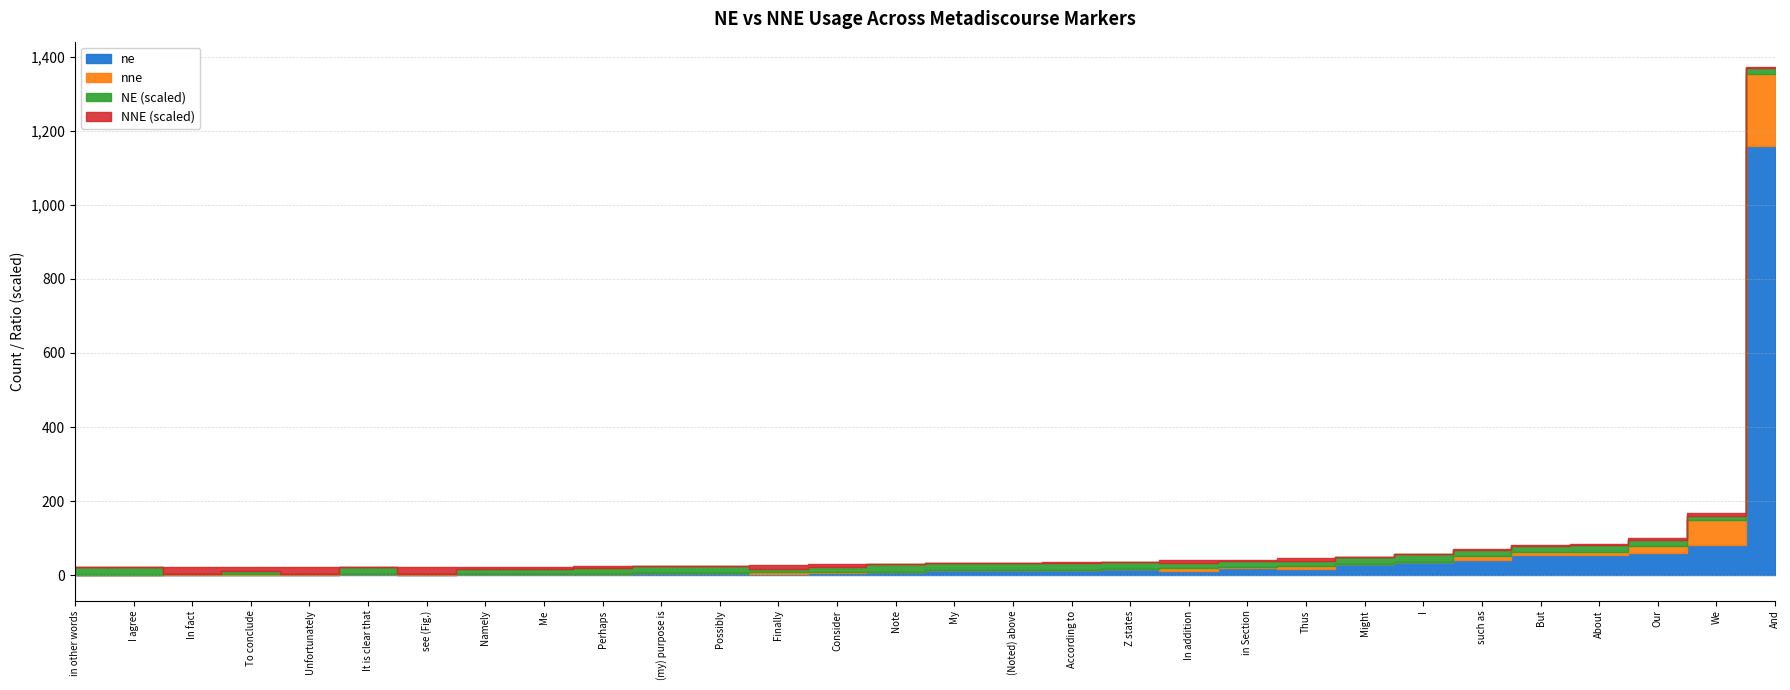

True or false: nne has a value of 0.4 at Perhaps.

False